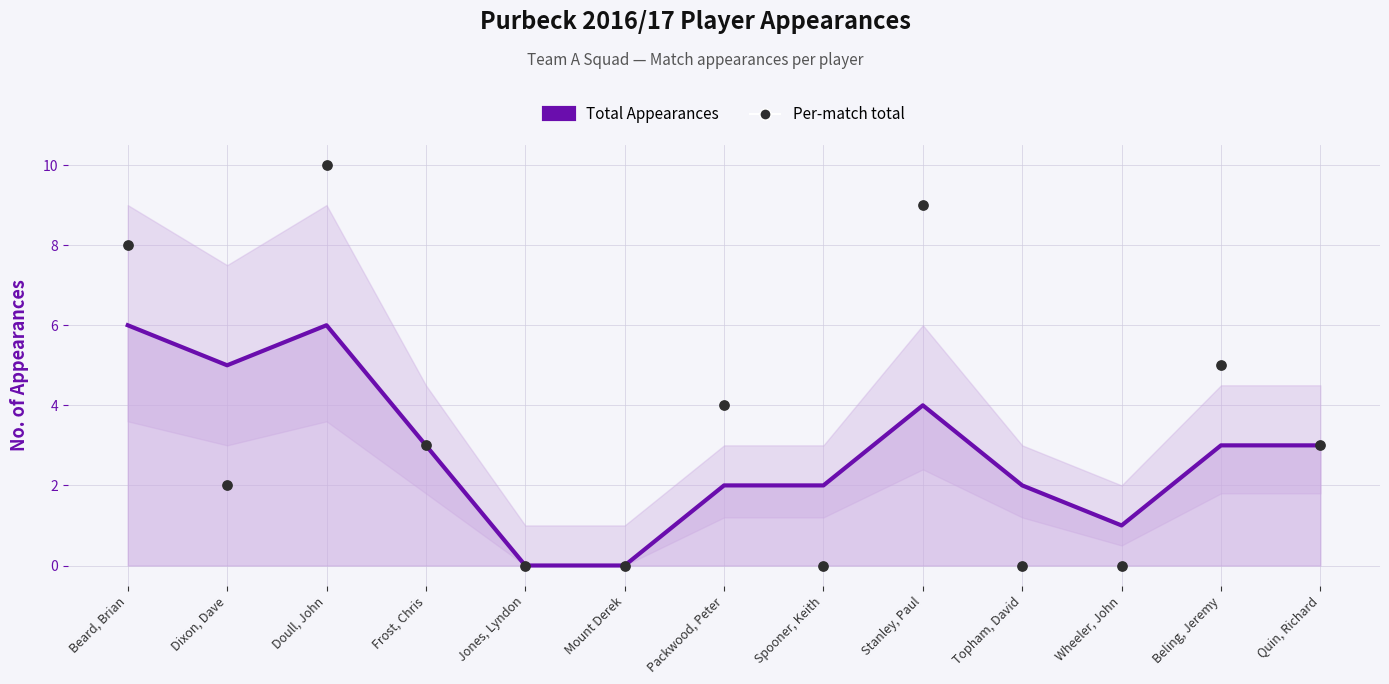

What is the total value across all series at Doull, John?

16